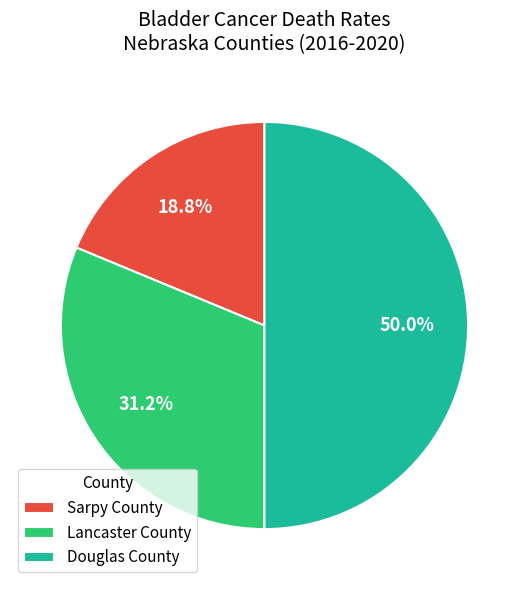

To the nearest percent, what is the average slice percentage?

33%